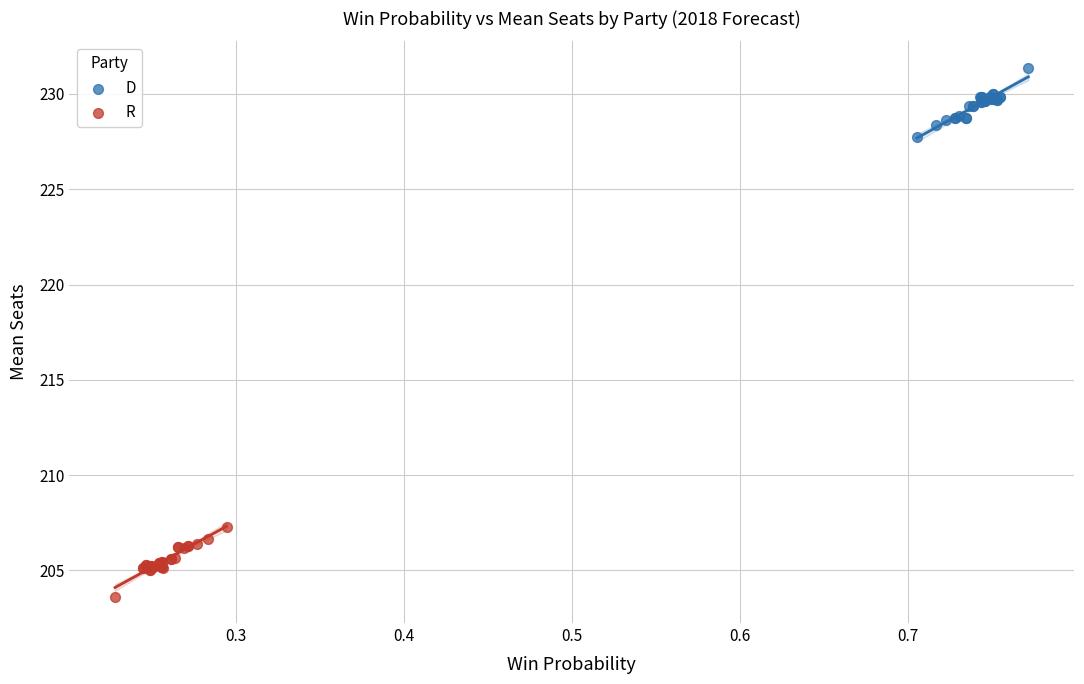

Which series reaches the minimum Y coordinate?

R